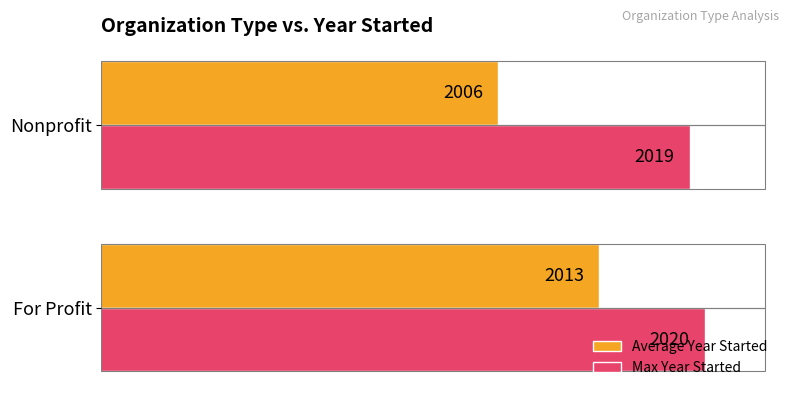

Which label corresponds to the smallest value in the chart?

Nonprofit